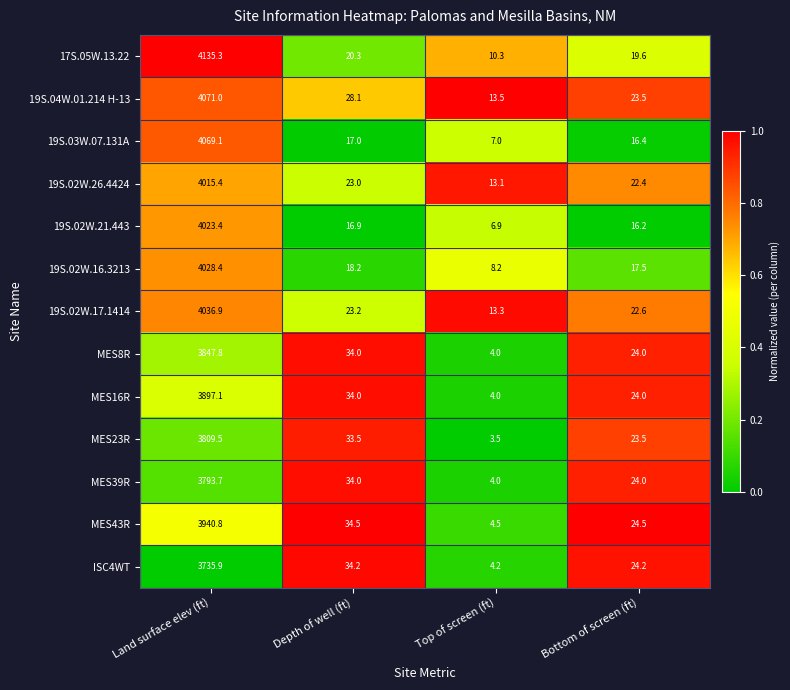

What is the sum of all 19S.04W.01.214 H-13 values?

4136.1